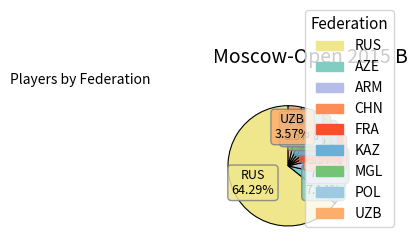

To the nearest percent, what portion does CHN represent?

4%